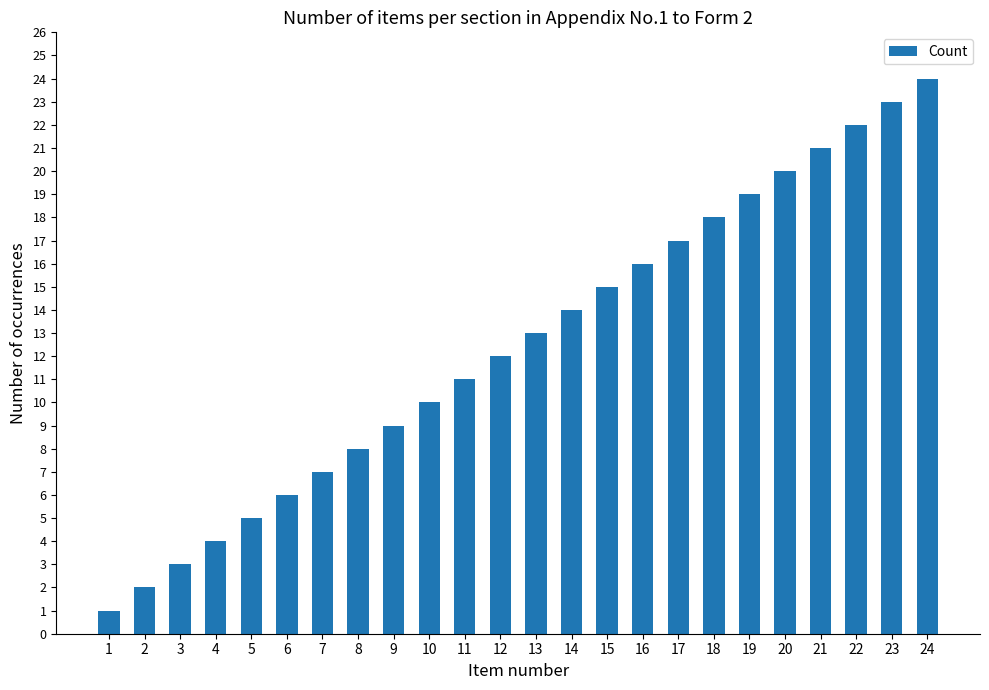

What is the value of the 9th bar from the left?

9